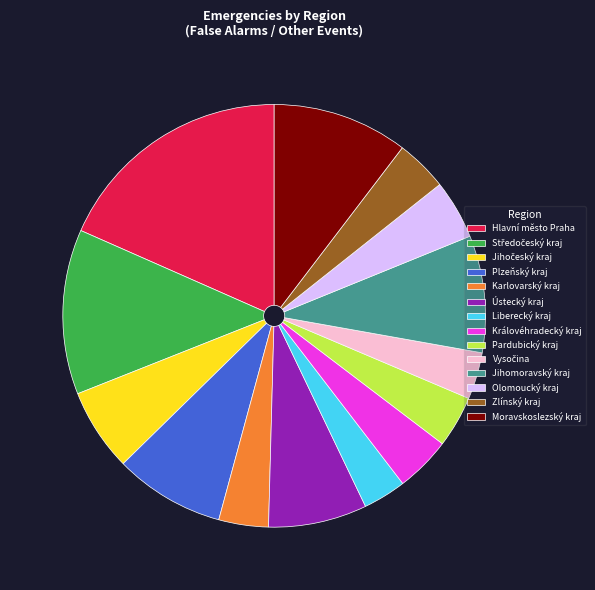

Approximately how many times larger is the value at Liberecký kraj compared to Jihomoravský kraj?

0.4